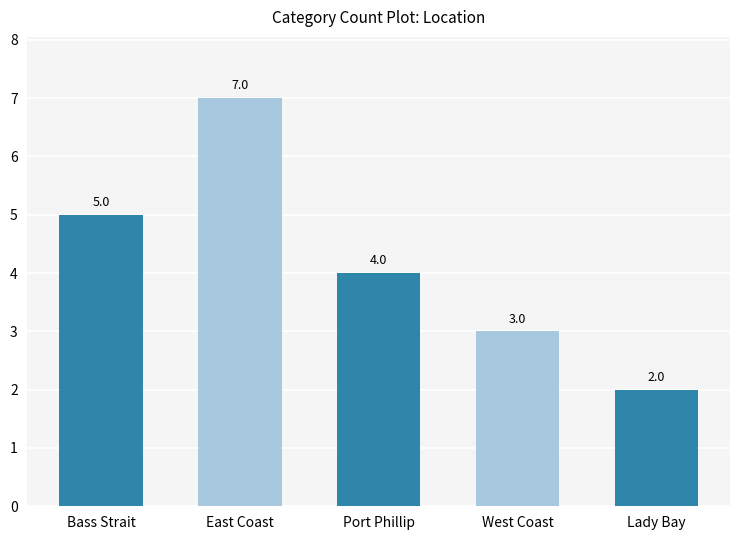

True or false: the data shows 4 at East Coast.

False